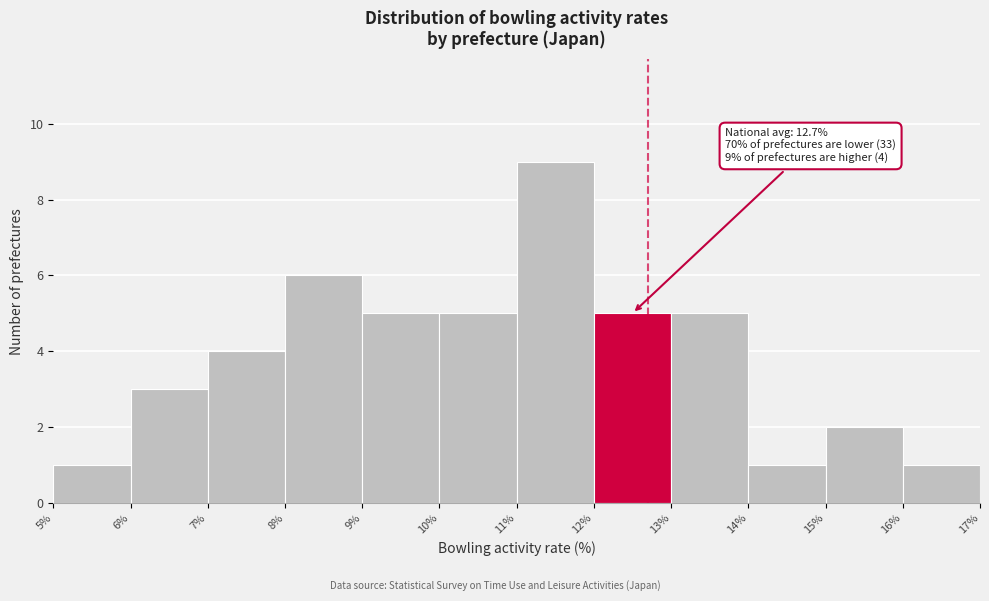

Which range on the x-axis has the tallest bar?

11% to 12%